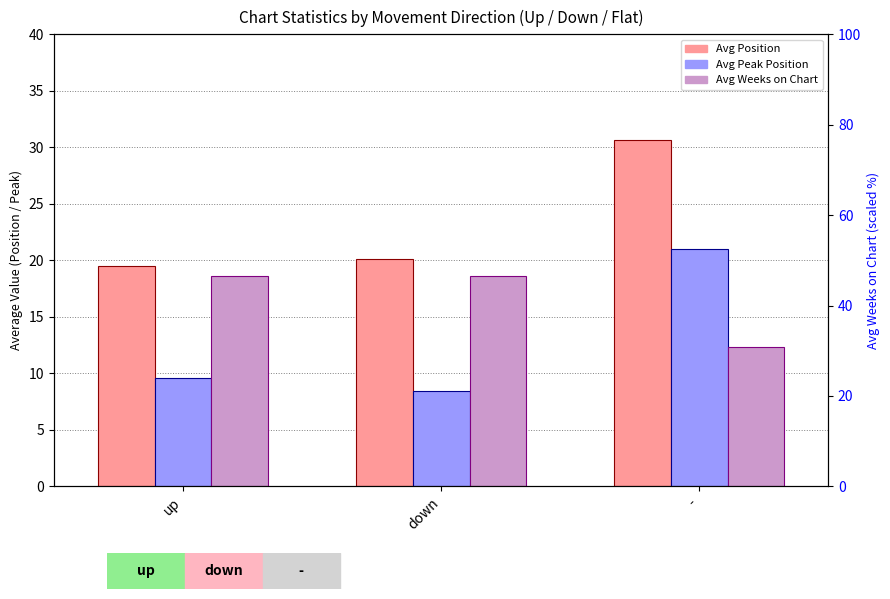

Which series changed the most between down and -?

Avg Peak Position